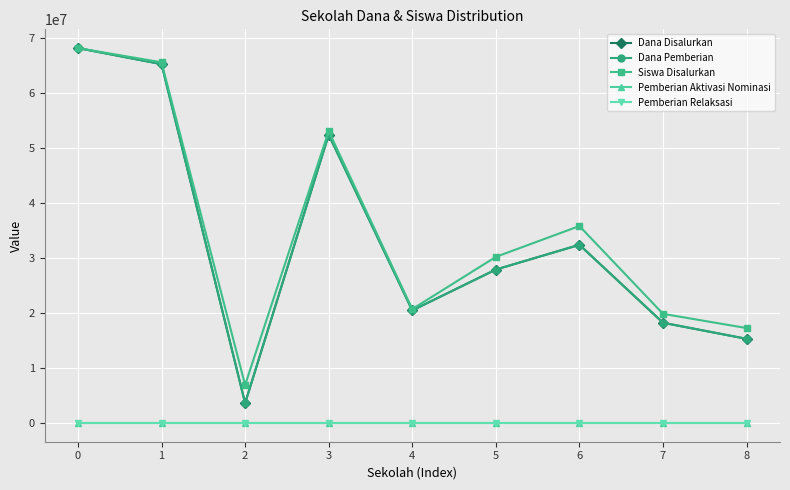

True or false: Dana Pemberian and Siswa Disalurkan cross at least once.

False